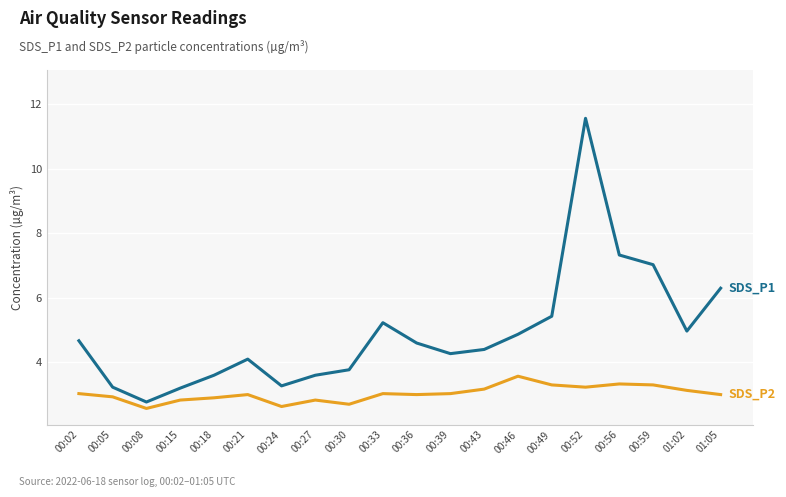

Count the number of categories in the chart.

20